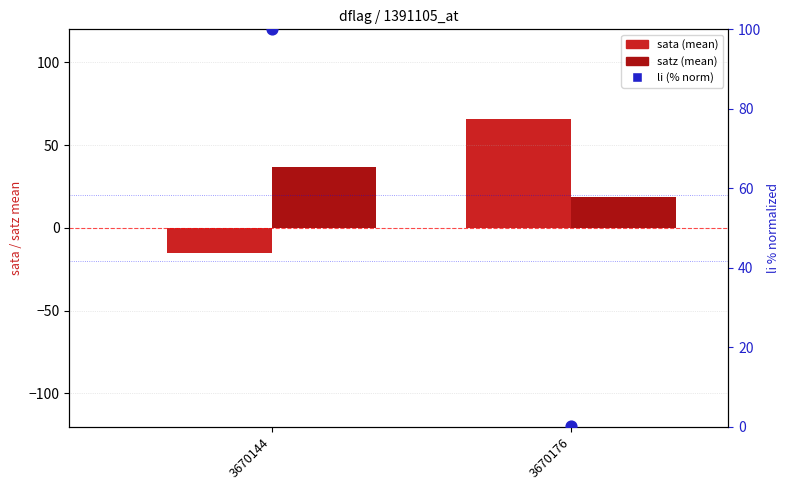

At how many categories does at least one series exceed 62?

2